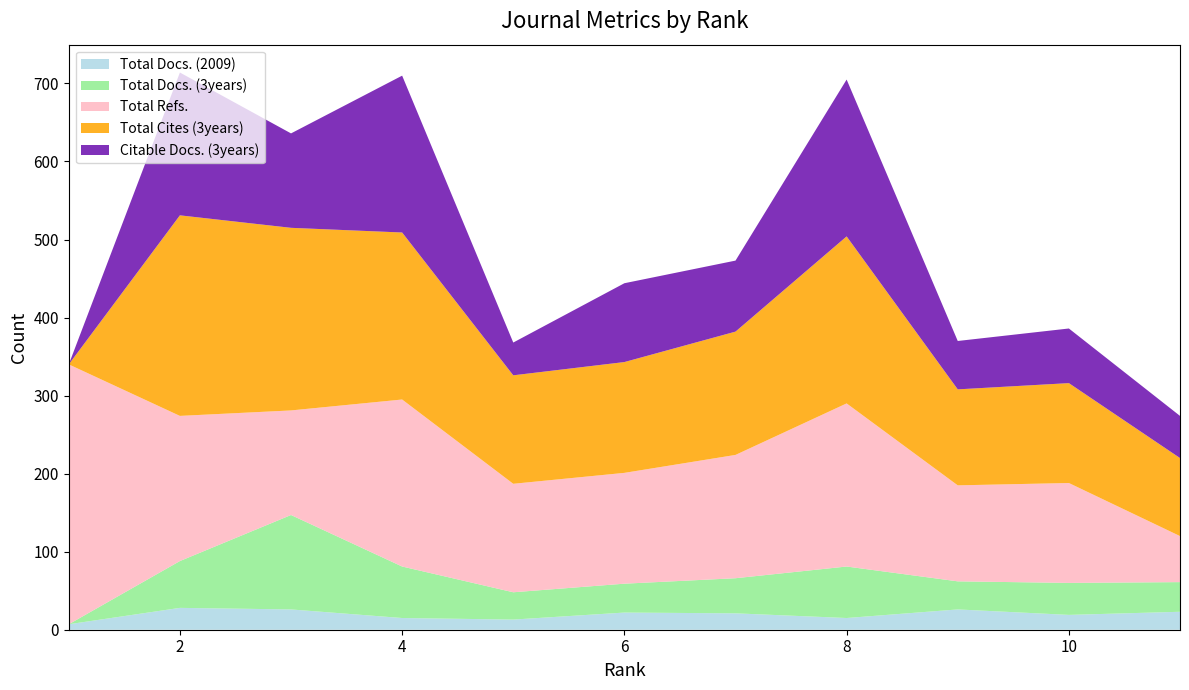

Reading right to left, list all the values displayed in this chart.

Total Docs. (2009): 11=23	10=19	9=26	8=15	7=21	6=22	5=13	4=15	3=26	2=28	1=7
Total Docs. (3years): 11=38	10=41	9=36	8=66	7=45	6=37	5=35	4=66	3=121	2=60	1=0
Total Refs.: 11=59	10=128	9=123	8=209	7=158	6=142	5=139	4=214	3=134	2=186	1=333
Total Cites (3years): 11=100	10=128	9=123	8=214	7=158	6=142	5=139	4=214	3=234	2=257	1=0
Citable Docs. (3years): 11=54	10=70	9=62	8=201	7=91	6=101	5=42	4=201	3=121	2=183	1=0